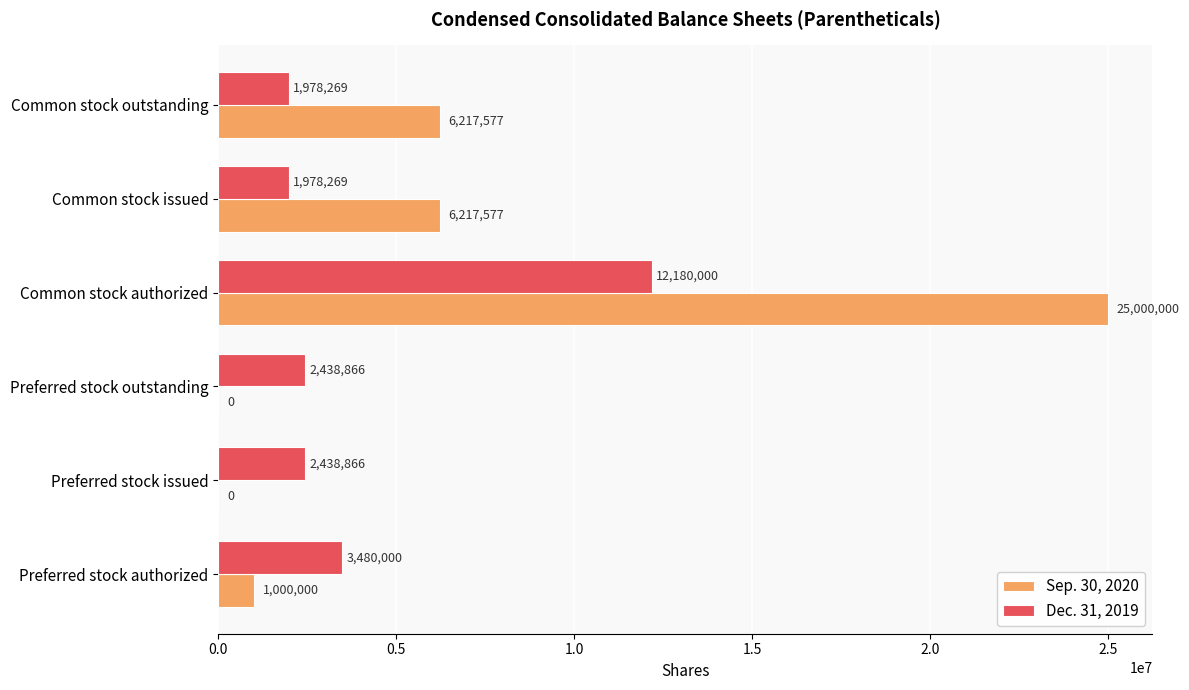

Between Preferred stock issued and Common stock authorized, which series saw the biggest shift?

Sep. 30, 2020